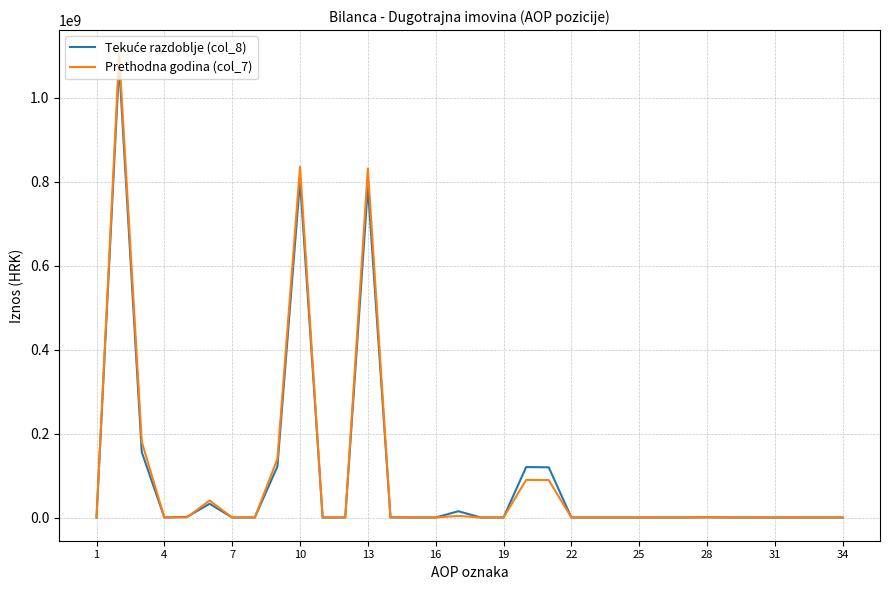

Which series has the largest range (max minus min)?

Prethodna godina (col_7)